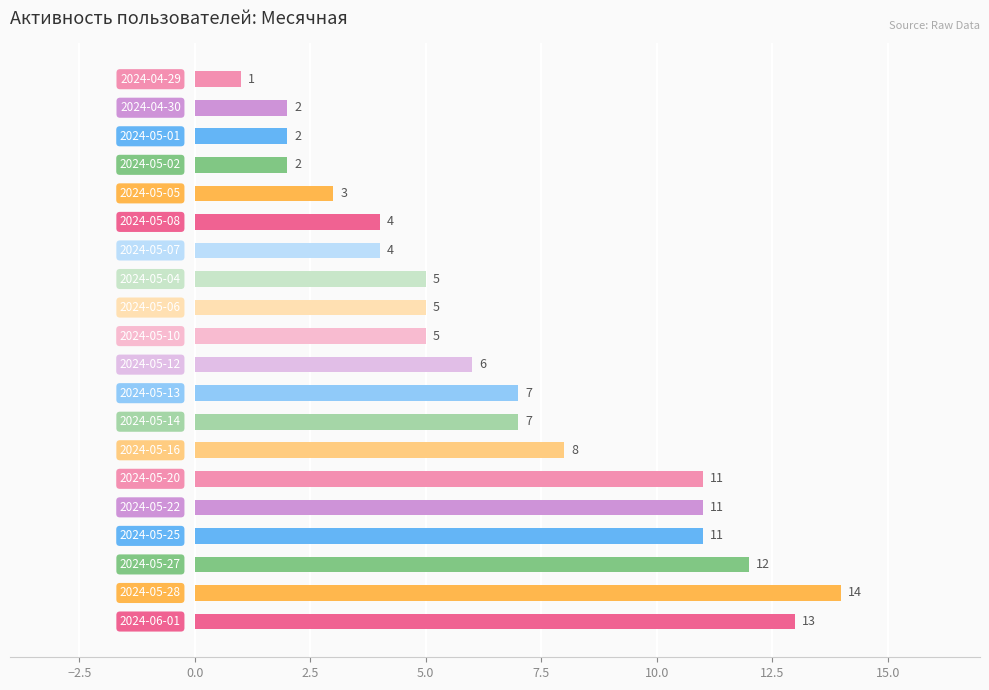

What is the difference between the maximum and second lowest values?

12